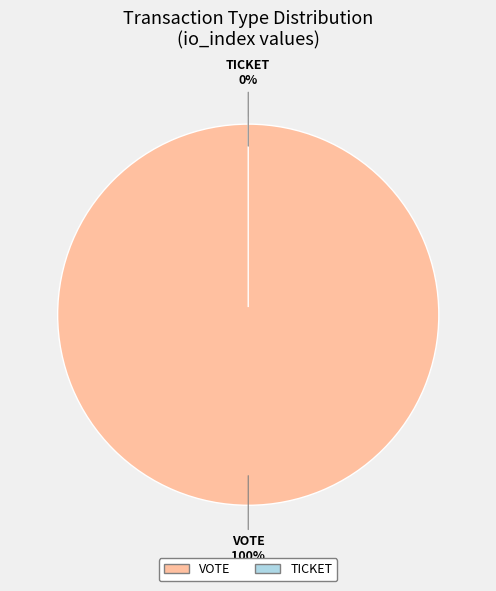

What is the largest slice in the pie chart?

Vote